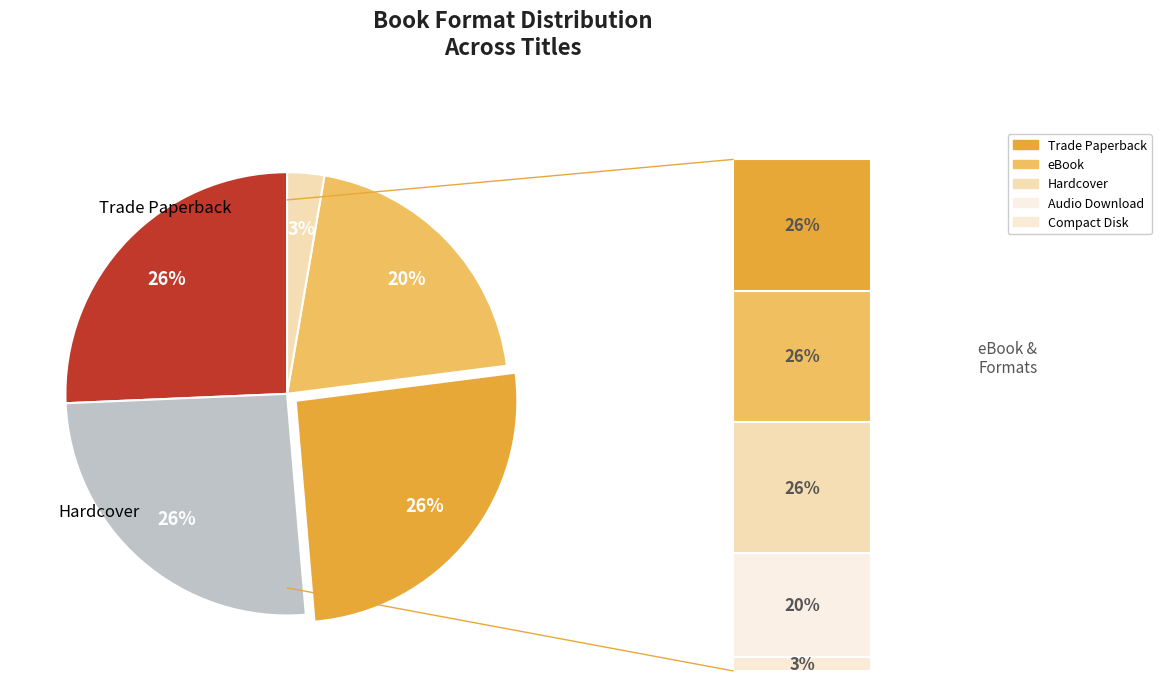

Does any single category account for the majority?

No